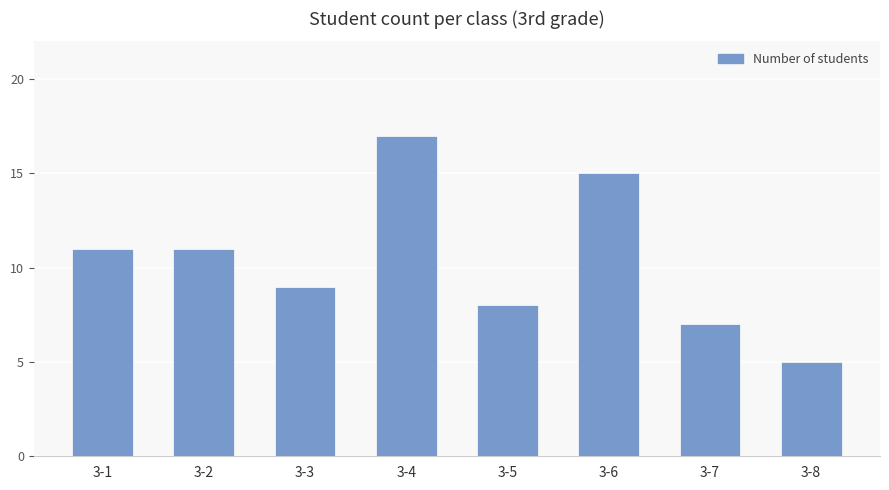

How many series are shown in this chart?

1